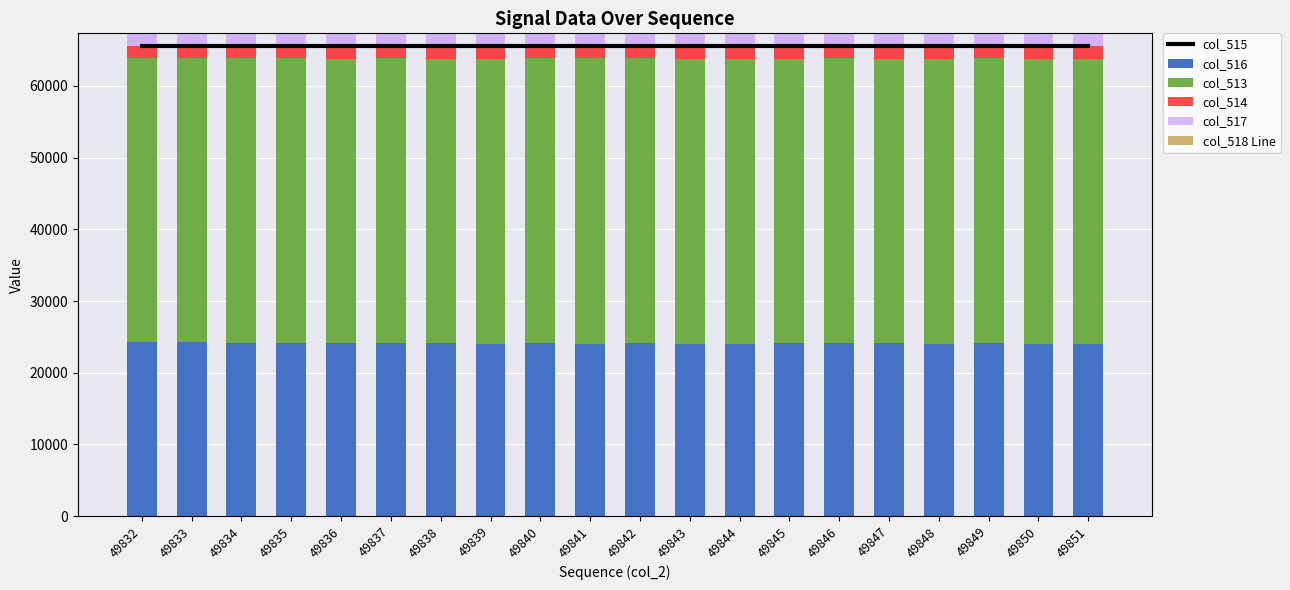

What is the minimum value for col_514?

1648